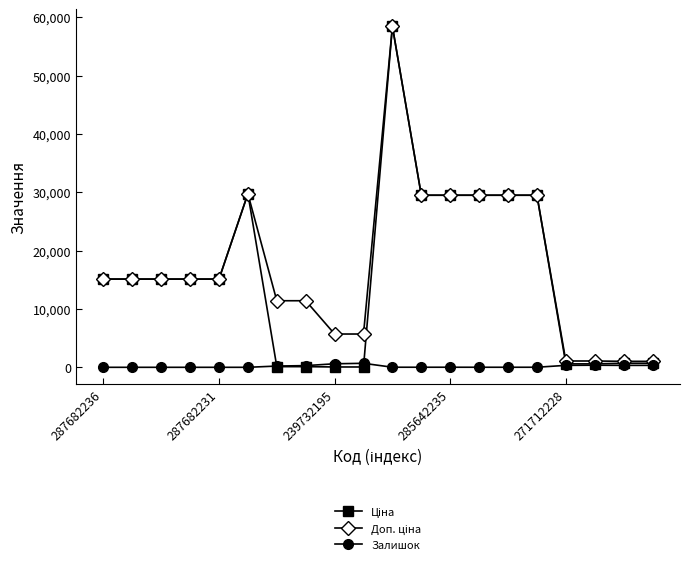

At how many categories does at least one series exceed 2016?

16